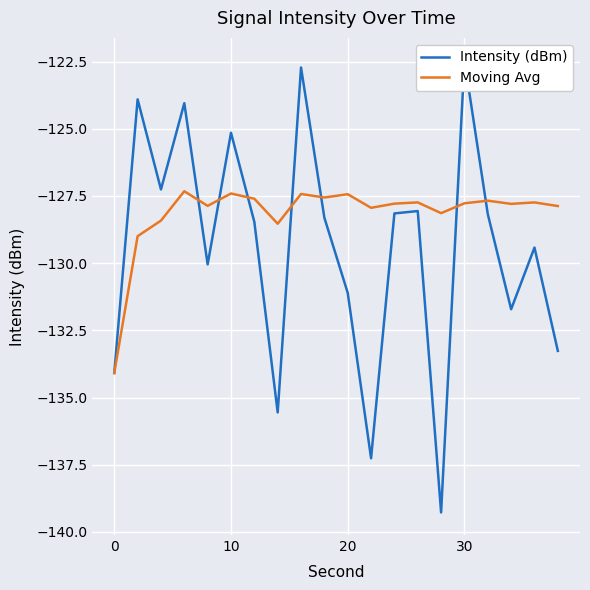

Which series has the widest spread of values?

Intensity (dBm)